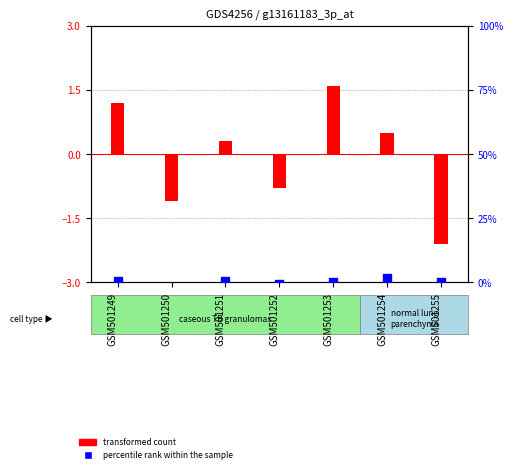

What are all the series names shown in the legend?

transformed count, percentile rank within the sample